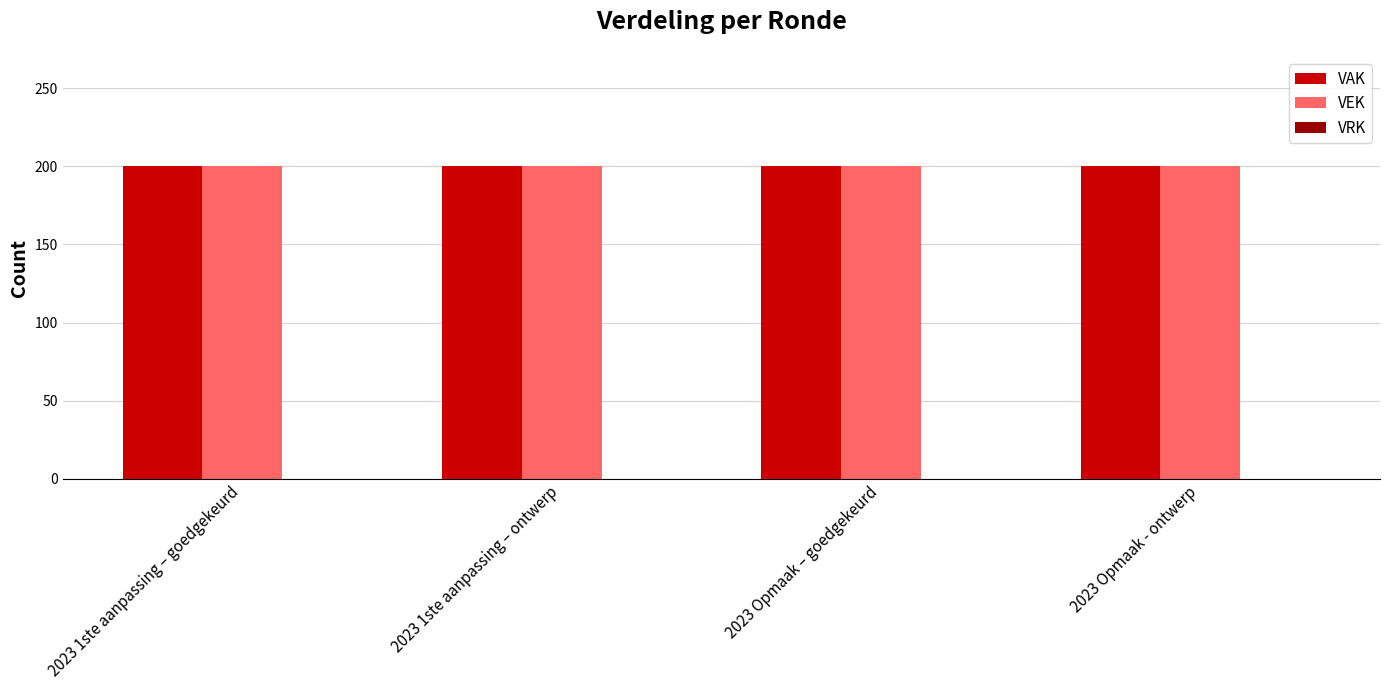

Is it true that VEK equals 200 at 2023 1ste aanpassing – ontwerp?

True